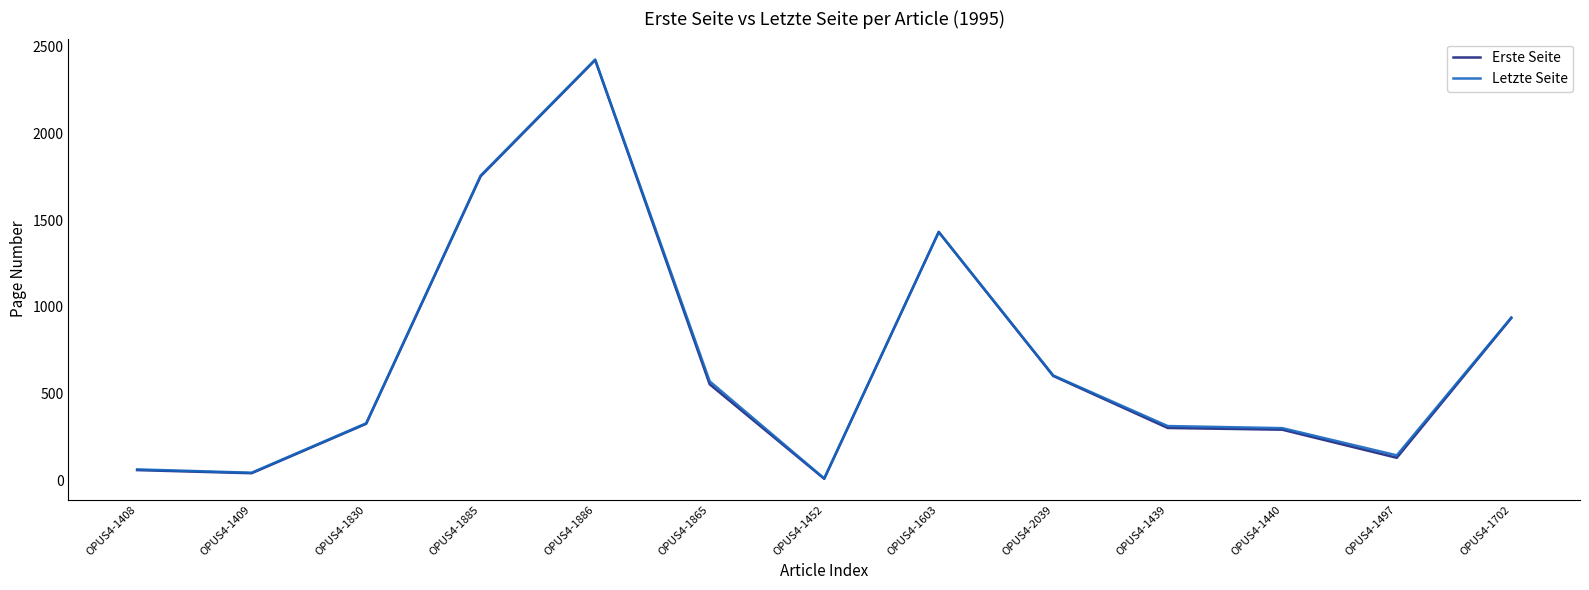

Between OPUS4-1885 and OPUS4-2039, which series saw the biggest shift?

Letzte Seite